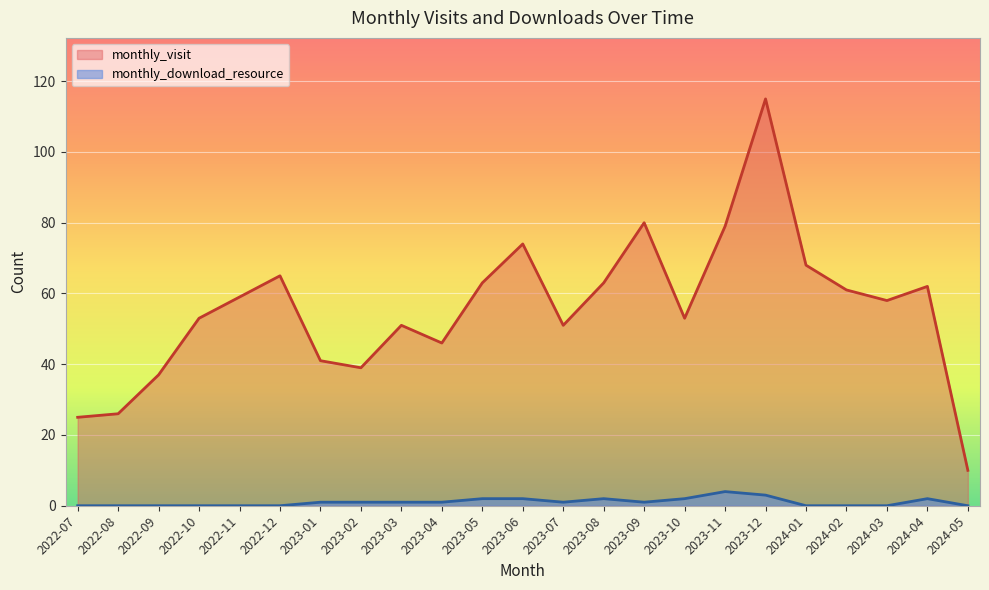

In monthly_visit, how many points are lower than both neighbors (excluding endpoints)?

5